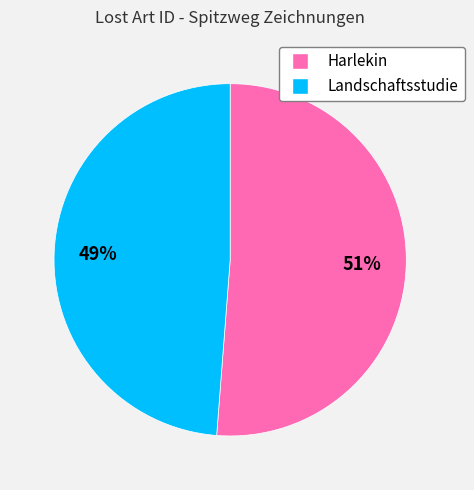

To the nearest percent, what portion does Landschaftsstudie represent?

49%